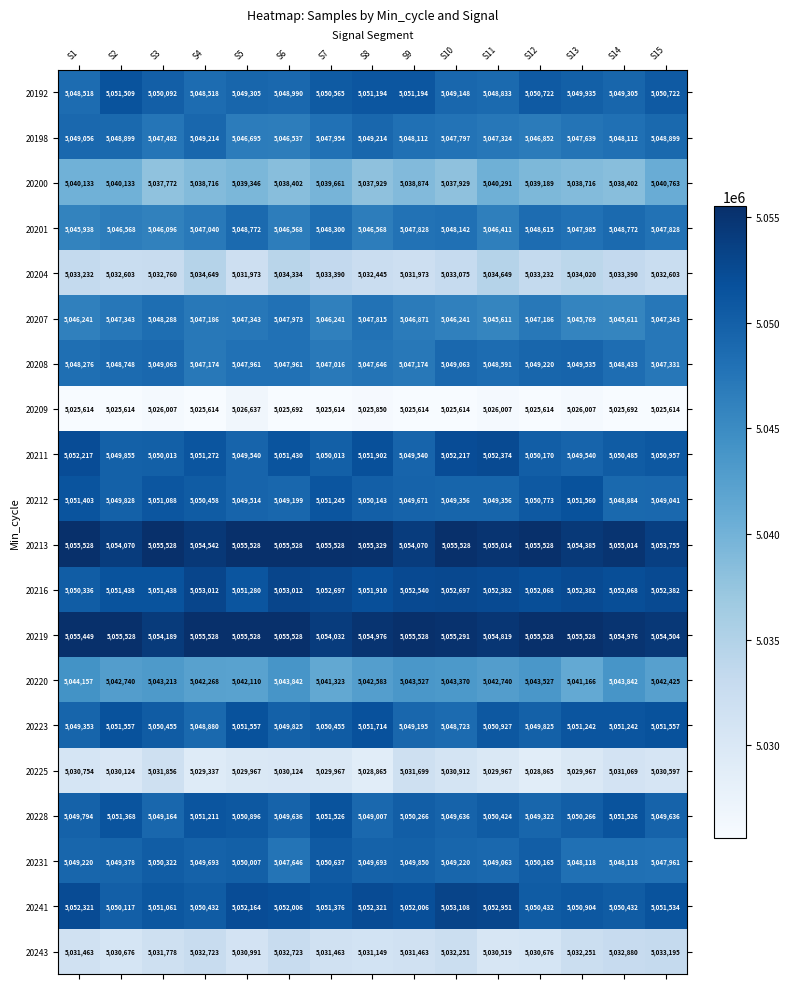

What is the maximum value for 20204?

5034649